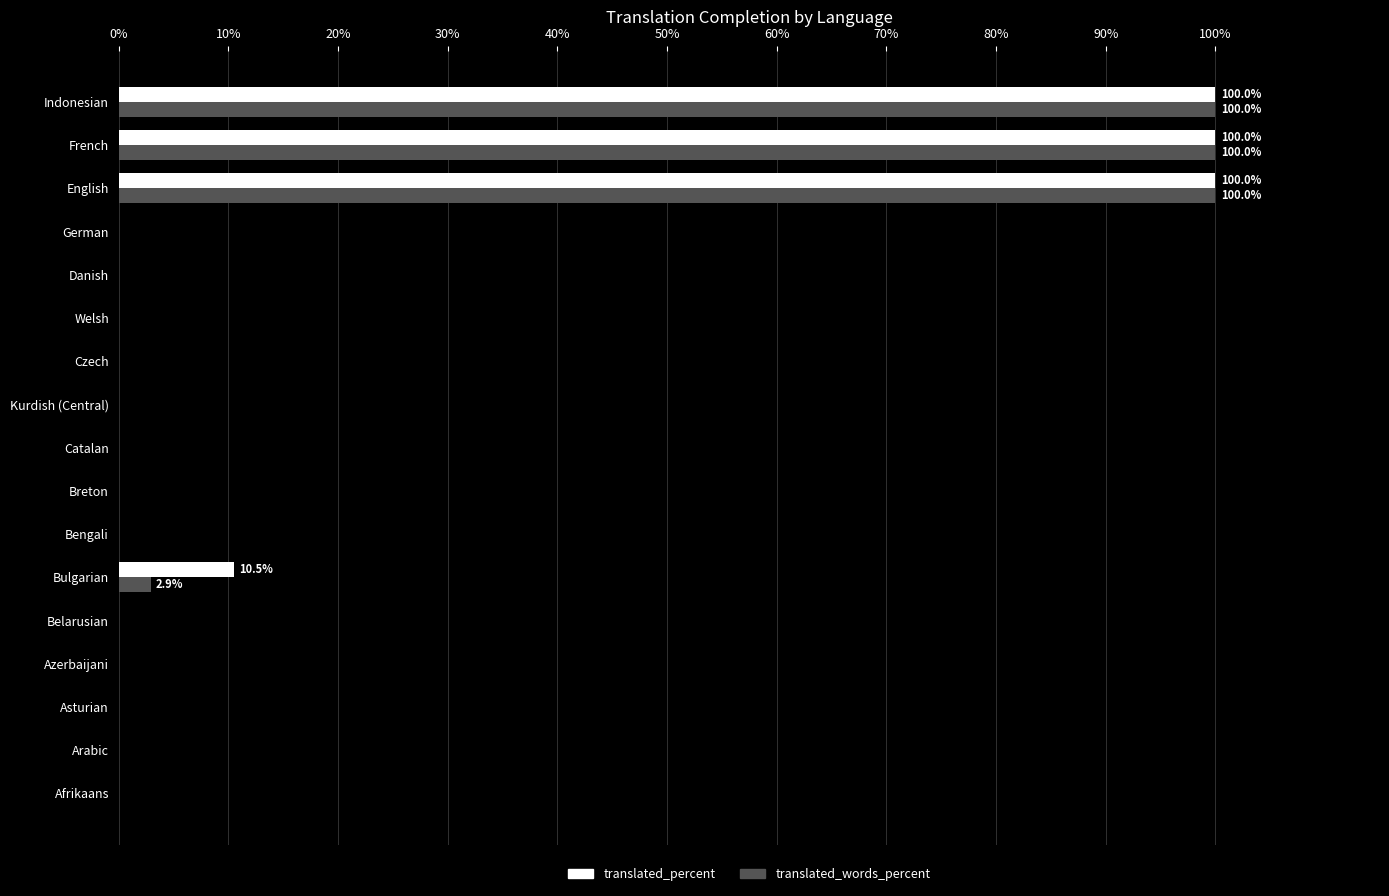

Is the value of translated_percent at Indonesian greater than the value of translated_words_percent at Catalan?

Yes